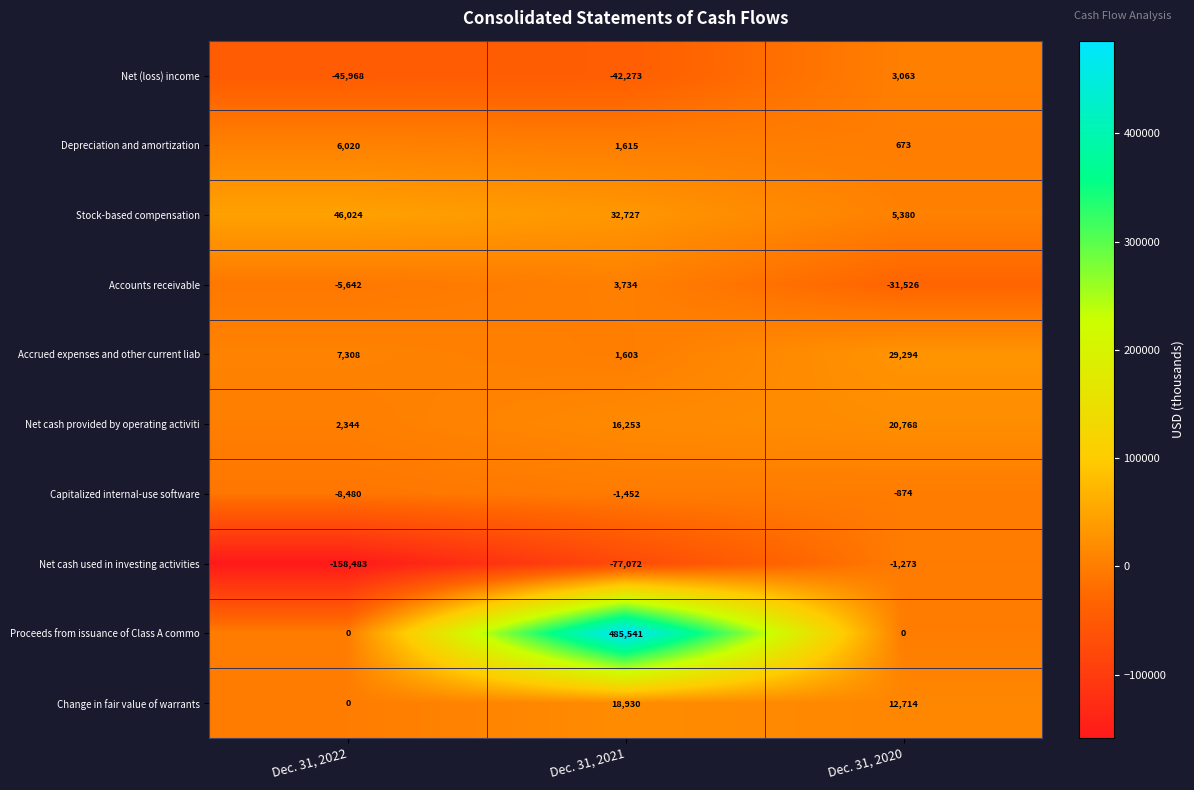

What is the average value of the Net cash used in investing activities series?

-78943